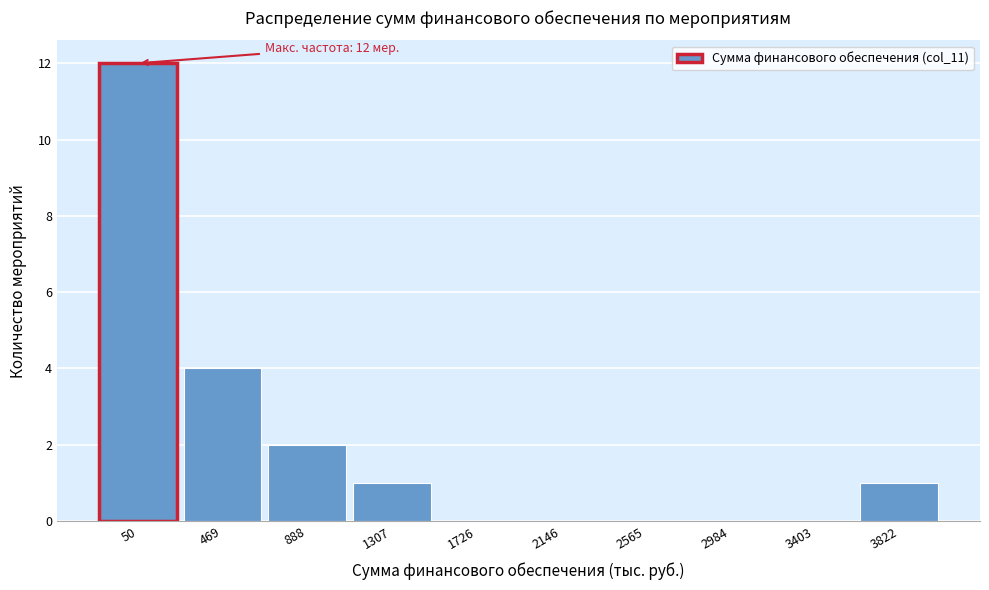

Reading right to left, what are all the values shown in this chart?

3822=1	3403=0	2984=0	2565=0	2146=0	1726=0	1307=1	888=2	469=4	50=12